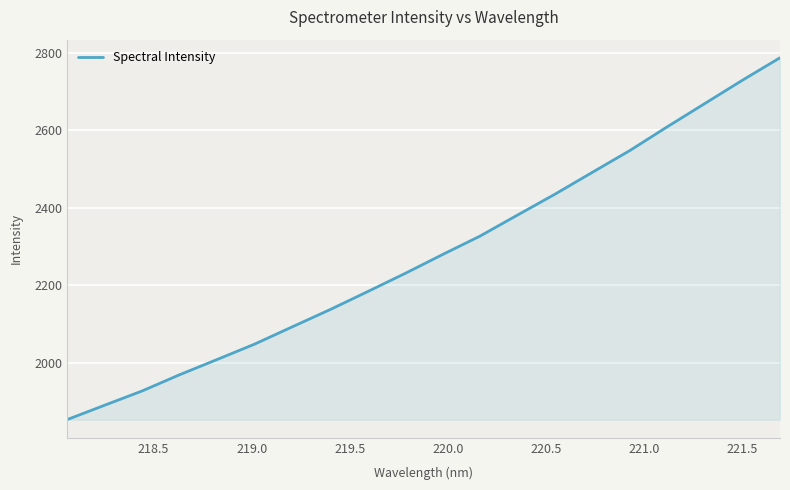

What is the smallest value displayed?

1853.8